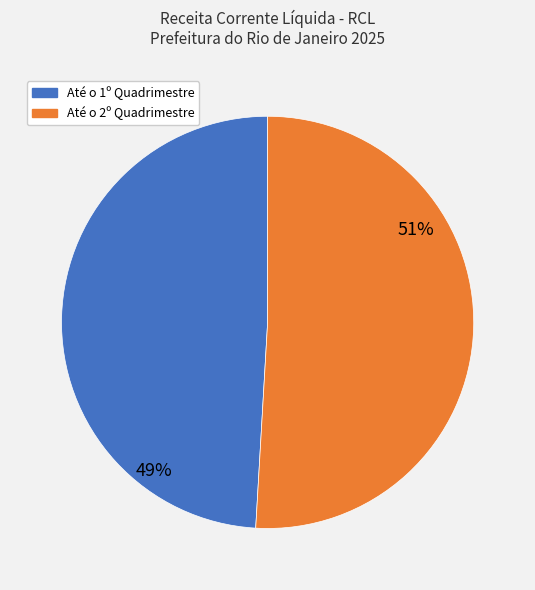

Does Até o 1º Quadrimestre represent more than half of the total?

No